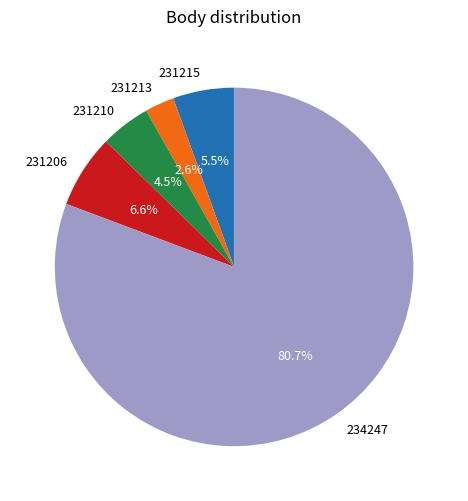

What is the smallest slice in the pie chart?

231213